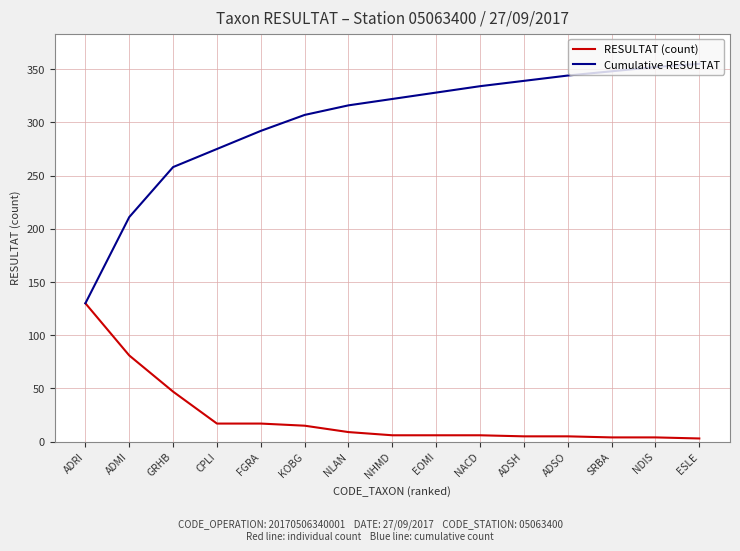

What value does the RESULTAT (count) series have at ADRI?

130